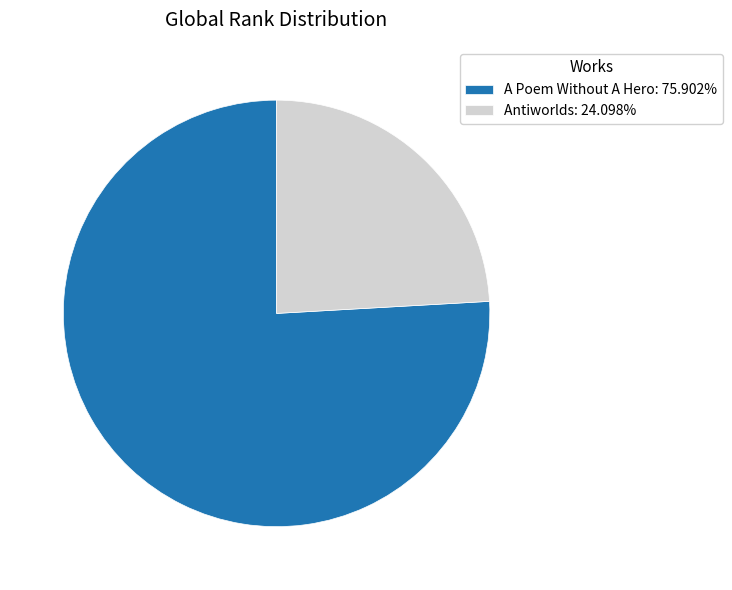

How many segments does this pie chart have?

2